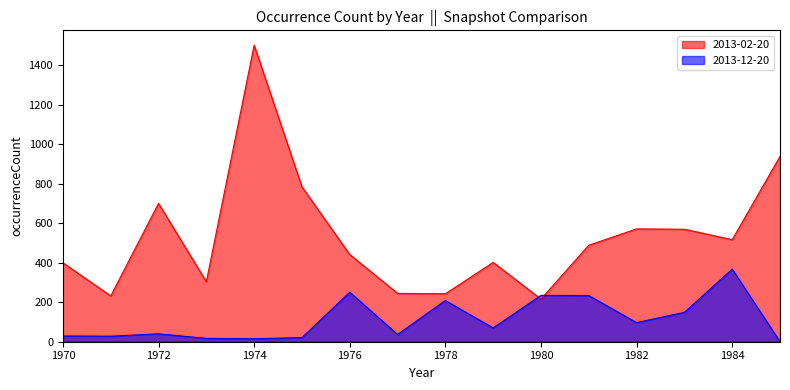

Which series ends up on top after the final intersection of 2013-02-20 and 2013-12-20?

2013-02-20